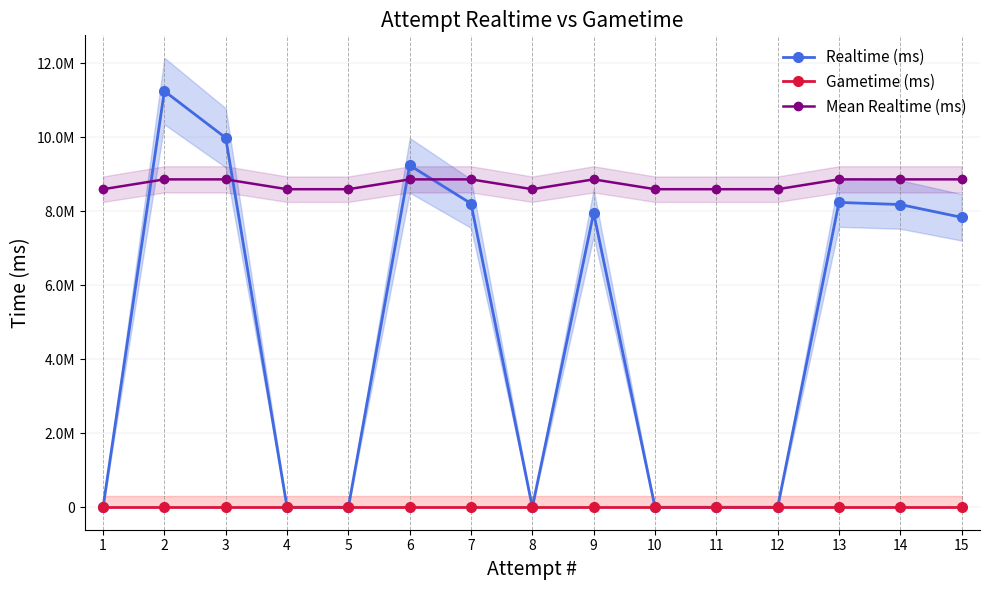

How many values in Realtime (ms) are above zero?

8